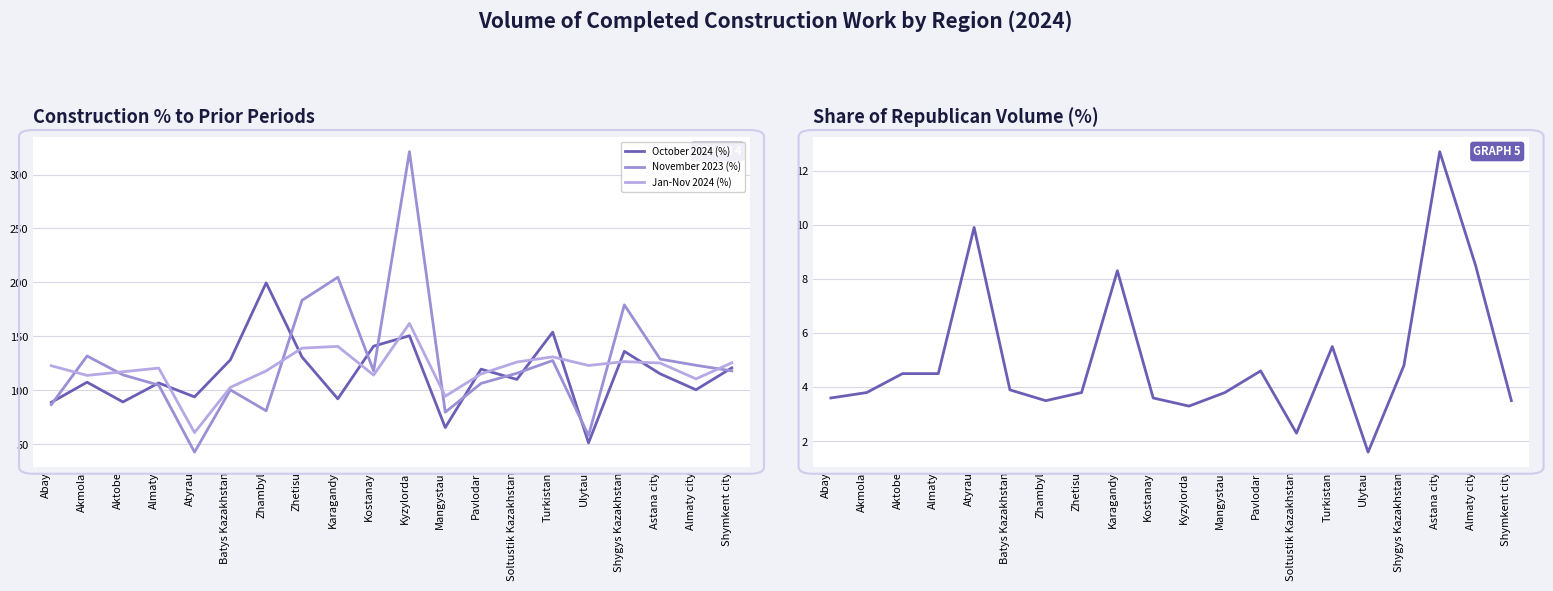

What is the label of the 19th point from the left?

Almaty city